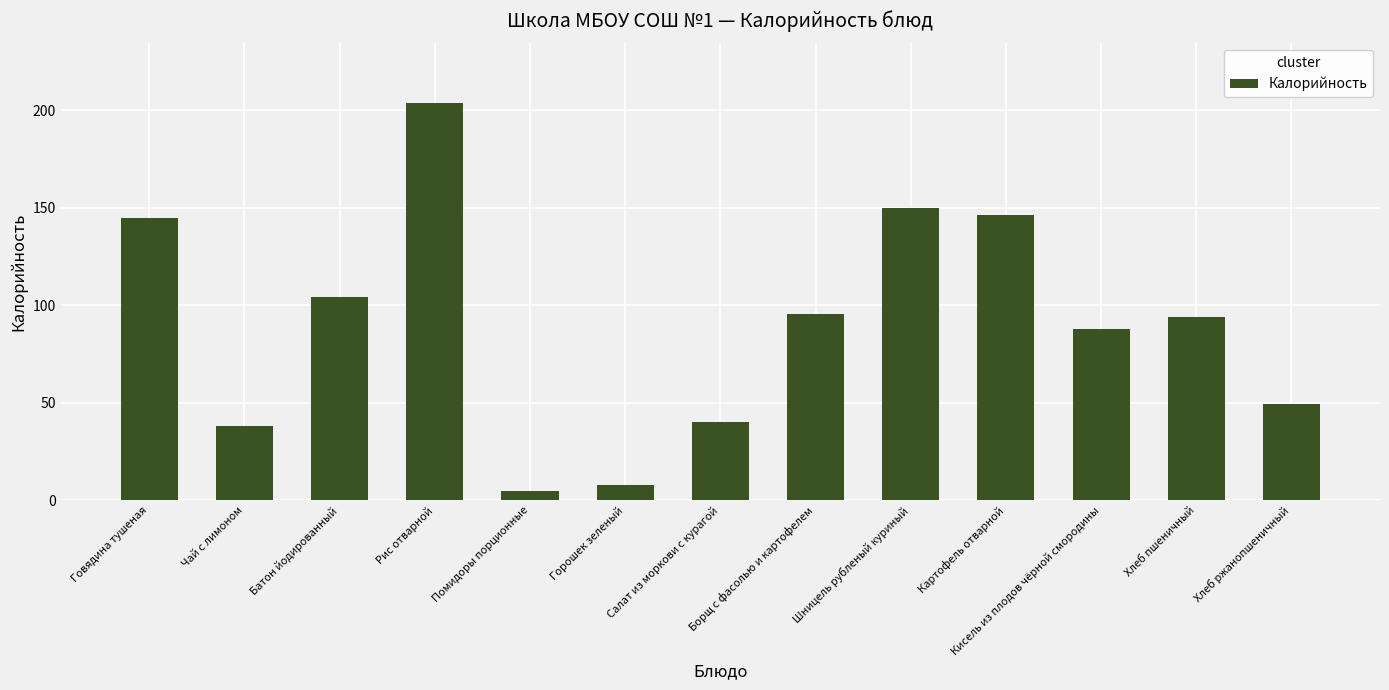

The chart shows a value of 8.0 at Горошек зеленый. True or false?

True